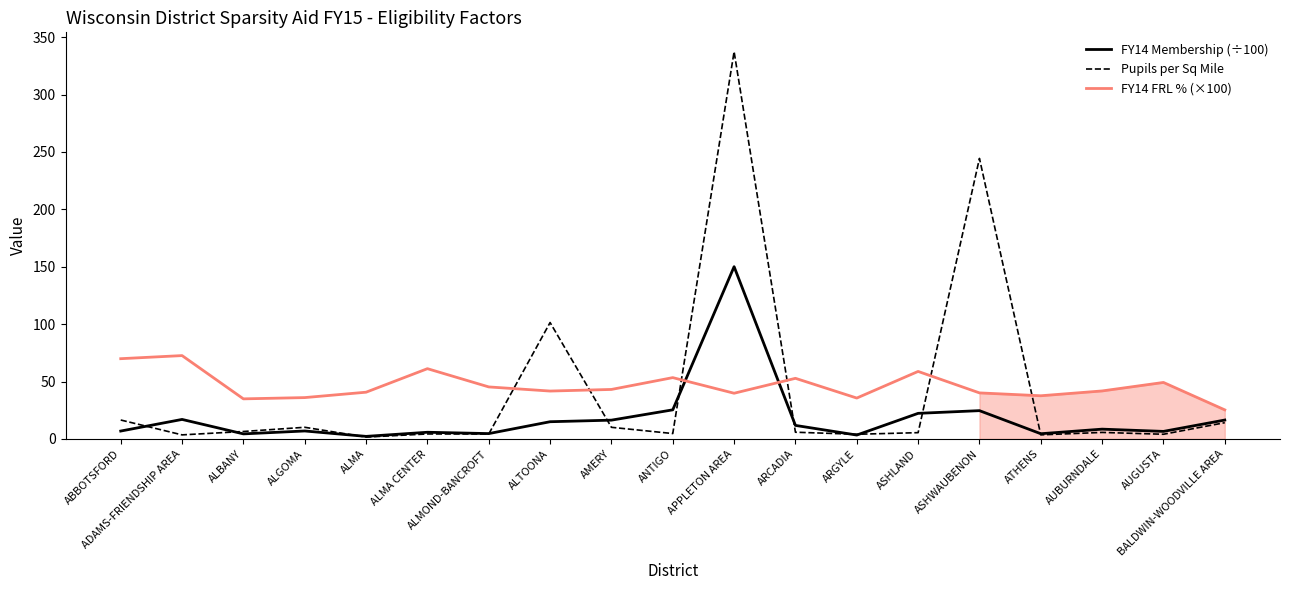

Read the FY14 Membership (÷100) value at ARGYLE.

3.4